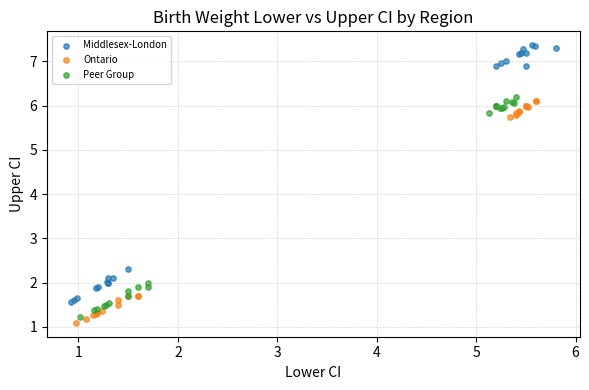

Which series reaches the maximum Y coordinate?

Middlesex-London